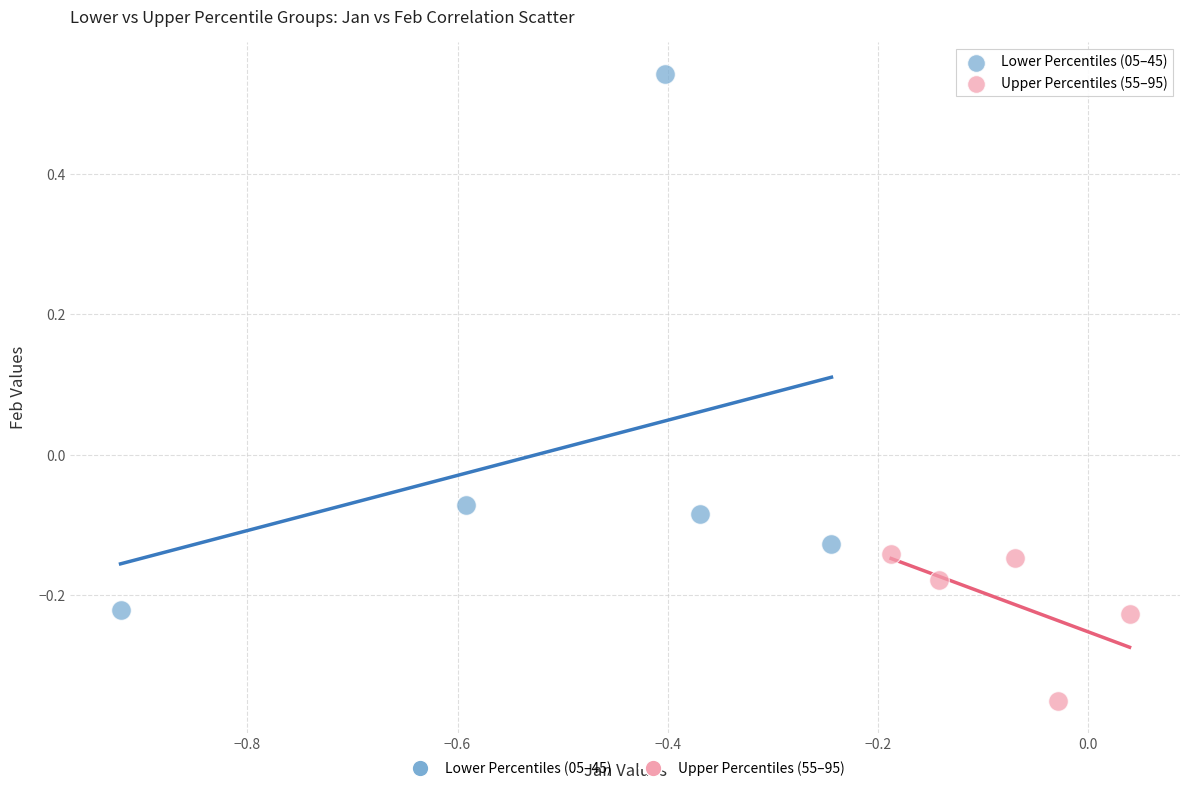

Which series contains the highest Y value?

Lower Percentiles (05–45)